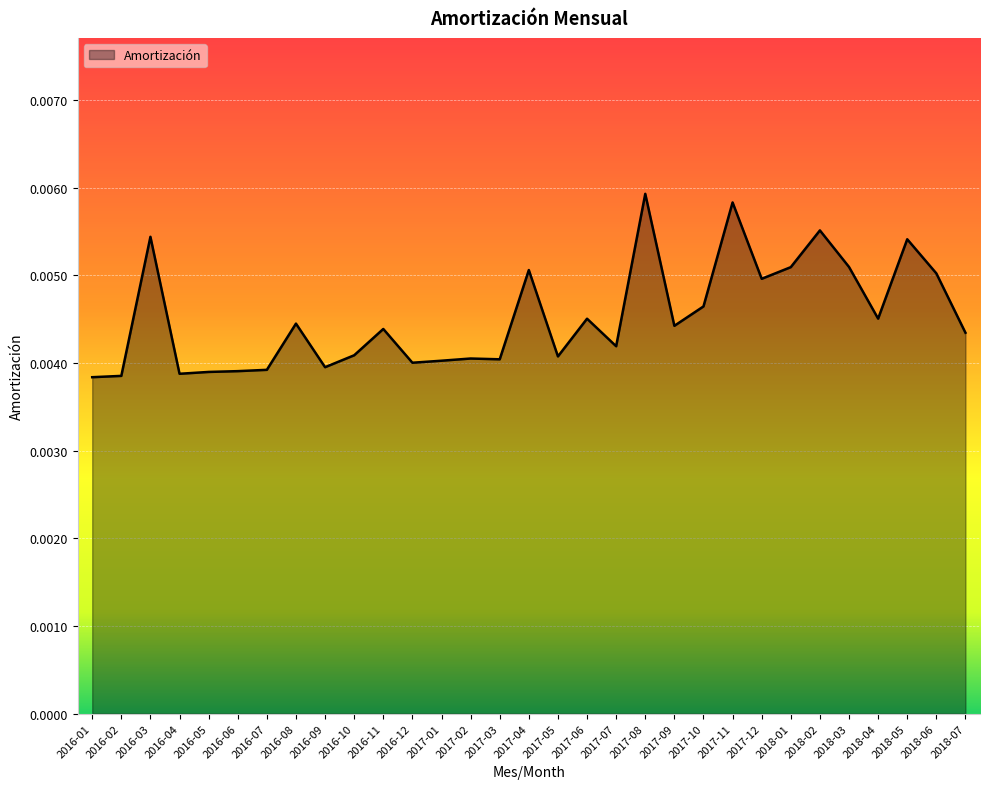

What position from the right is 2018-04?

4